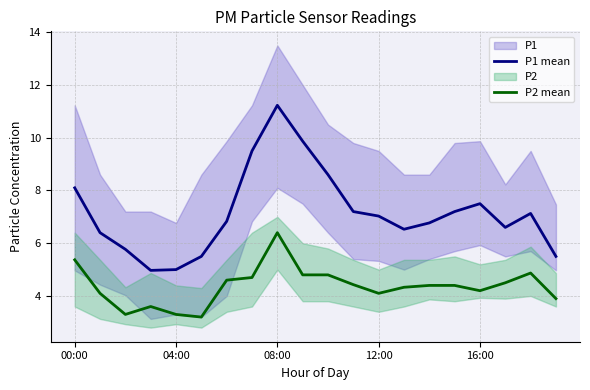

What position from the right is 9?

11